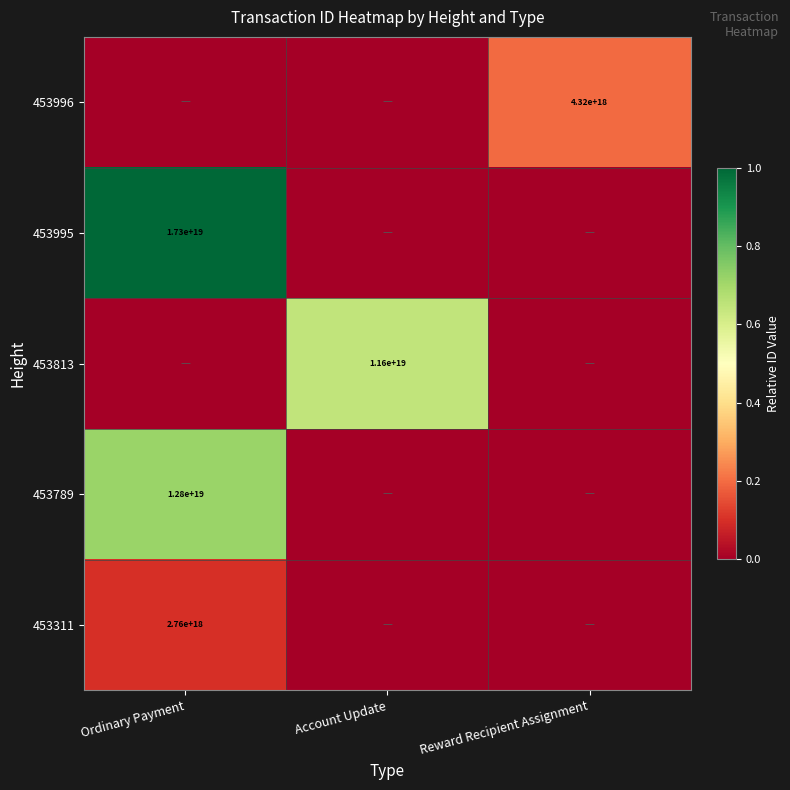

Which category has the lowest value across all series?

Account Update